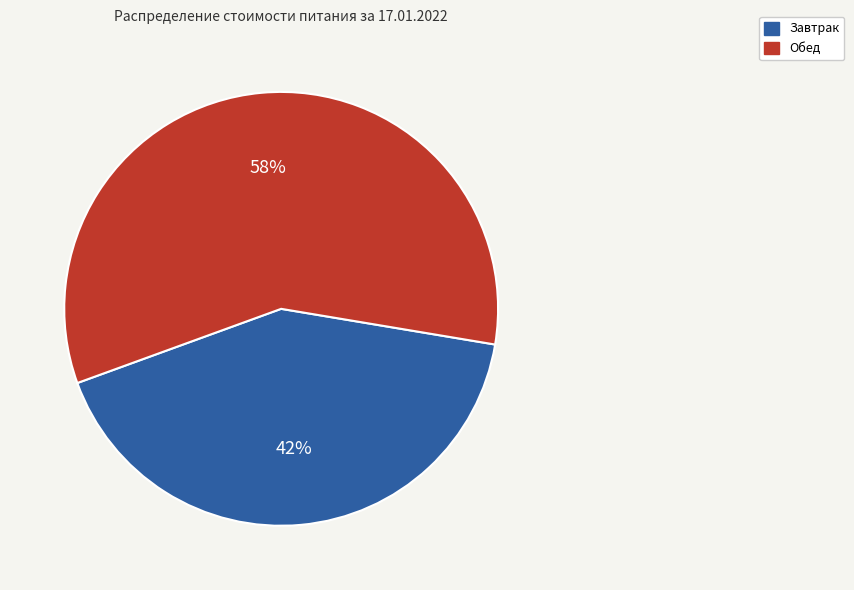

Is it true that Завтрак is 11% of the pie?

False